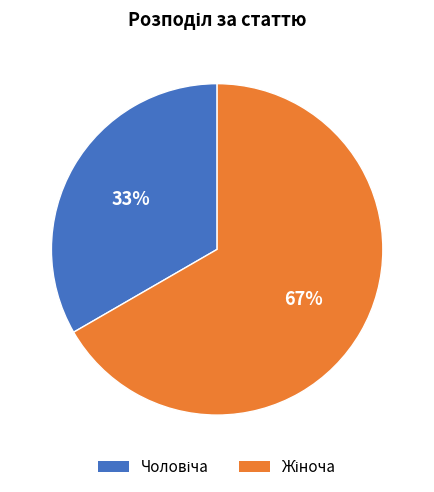

Does any single category account for the majority?

Yes